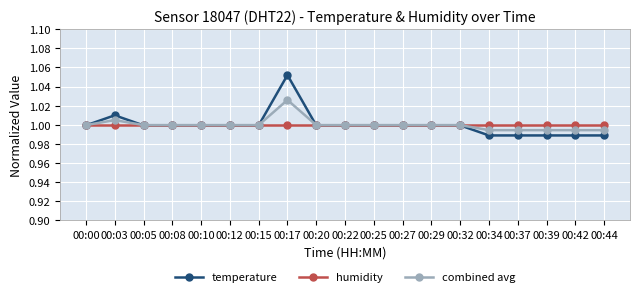

True or false: combined avg has more than 1 interior local peaks.

True